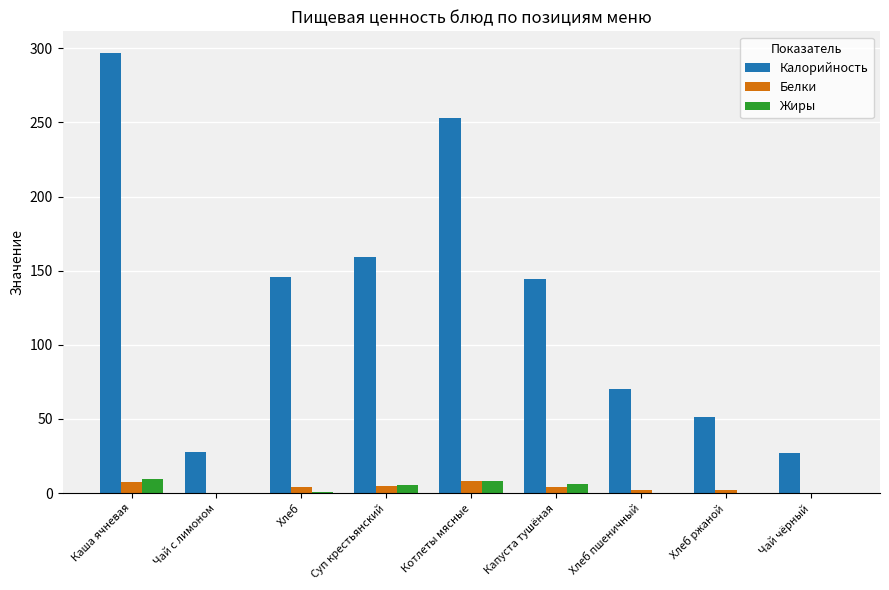

The value of Калорийность at Хлеб is 205.4. True or false?

False